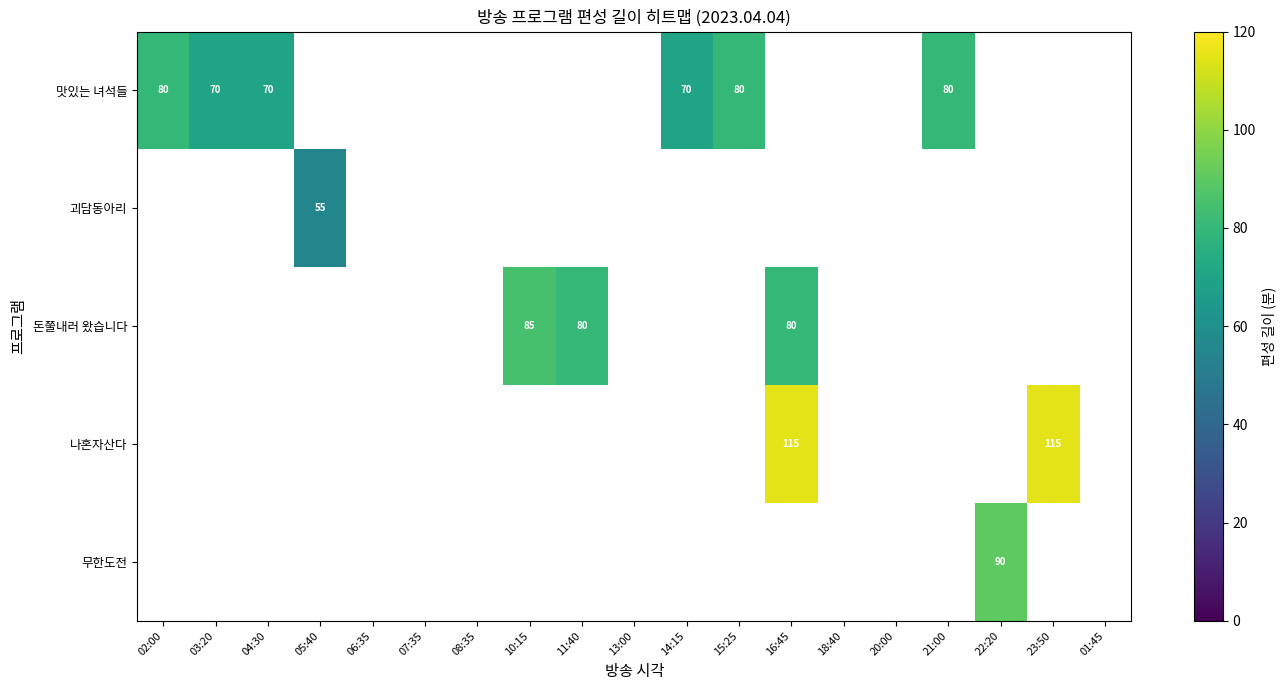

The 맛있는 녀석들 series shows 80 at 15:25. True or false?

True